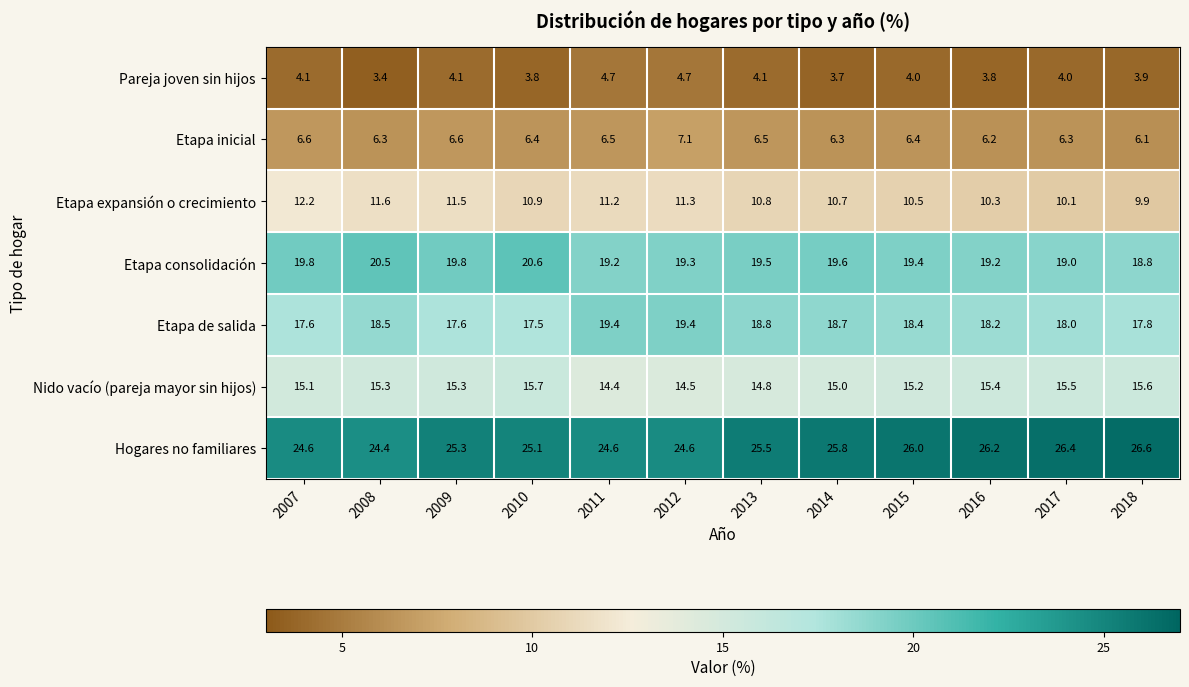

Which series has the largest range (max minus min)?

Etapa expansión o crecimiento